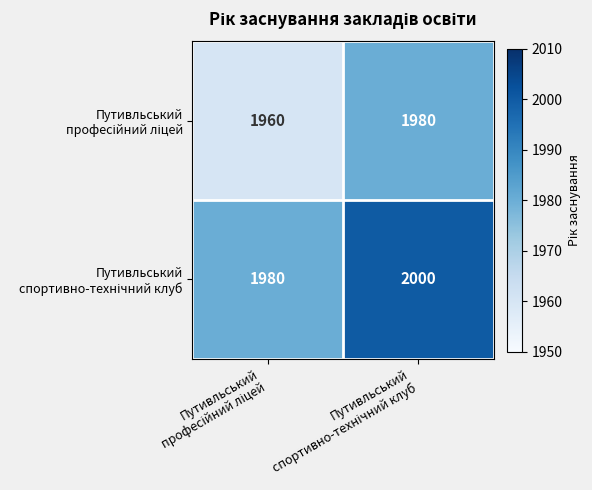

Count the number of categories in the chart.

2